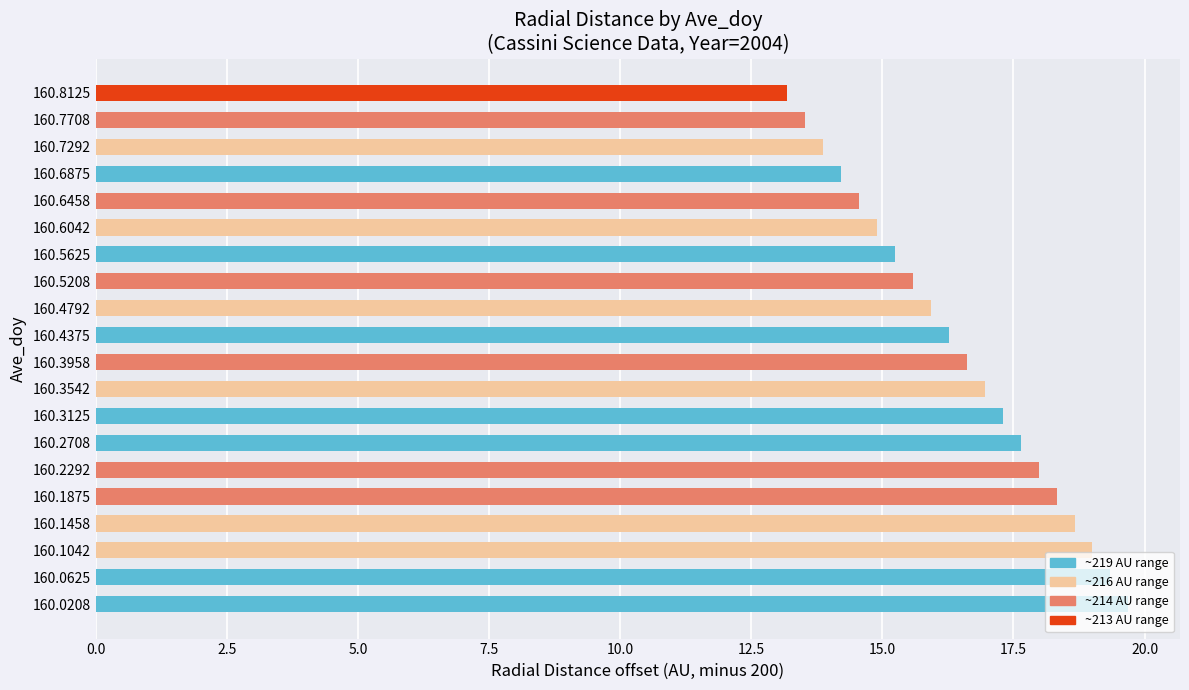

What is the change in value from 160.2292 to 160.6458?

-3.4